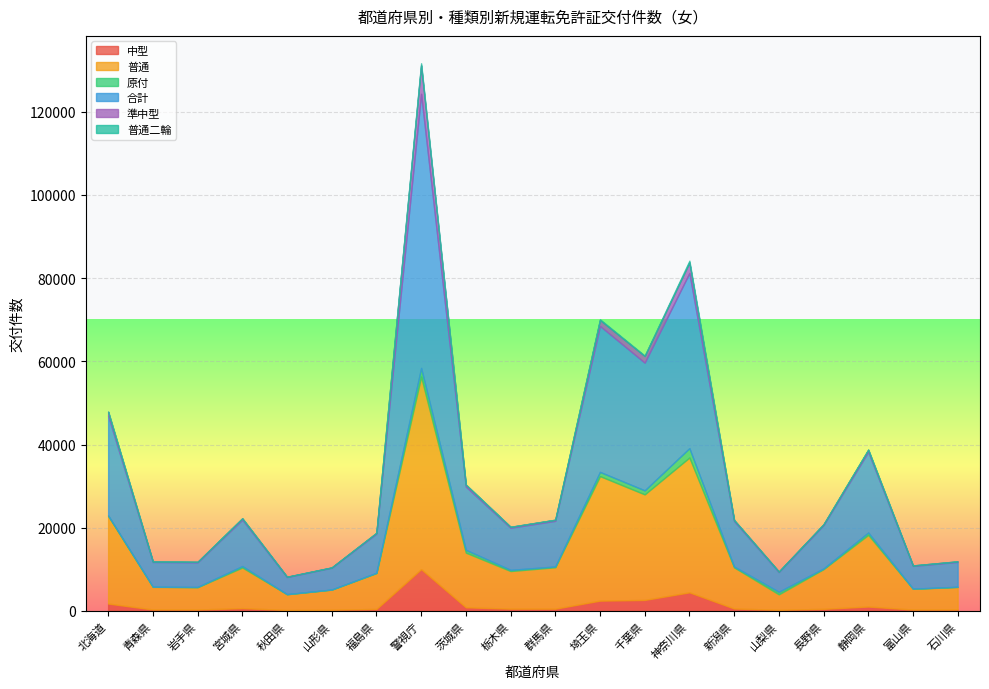

True or false: 普通 has more than 2 points higher than both neighbors.

True